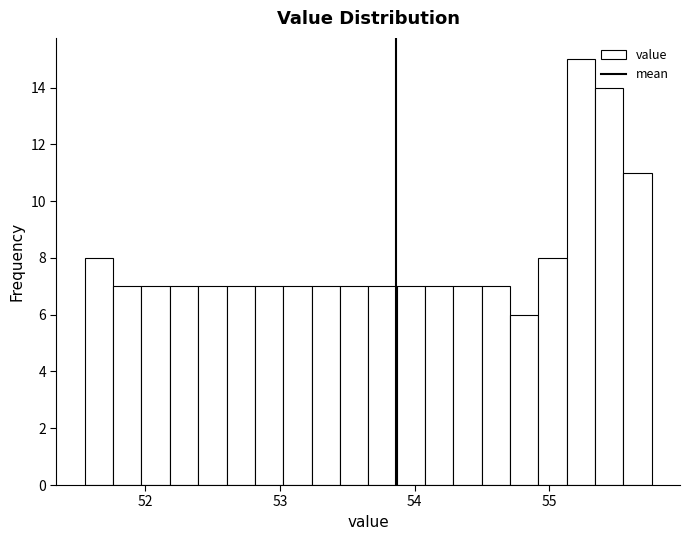

Around what value on the x-axis is the tallest bar? Give the approximate position of its centre, as read against the axis.

55.2